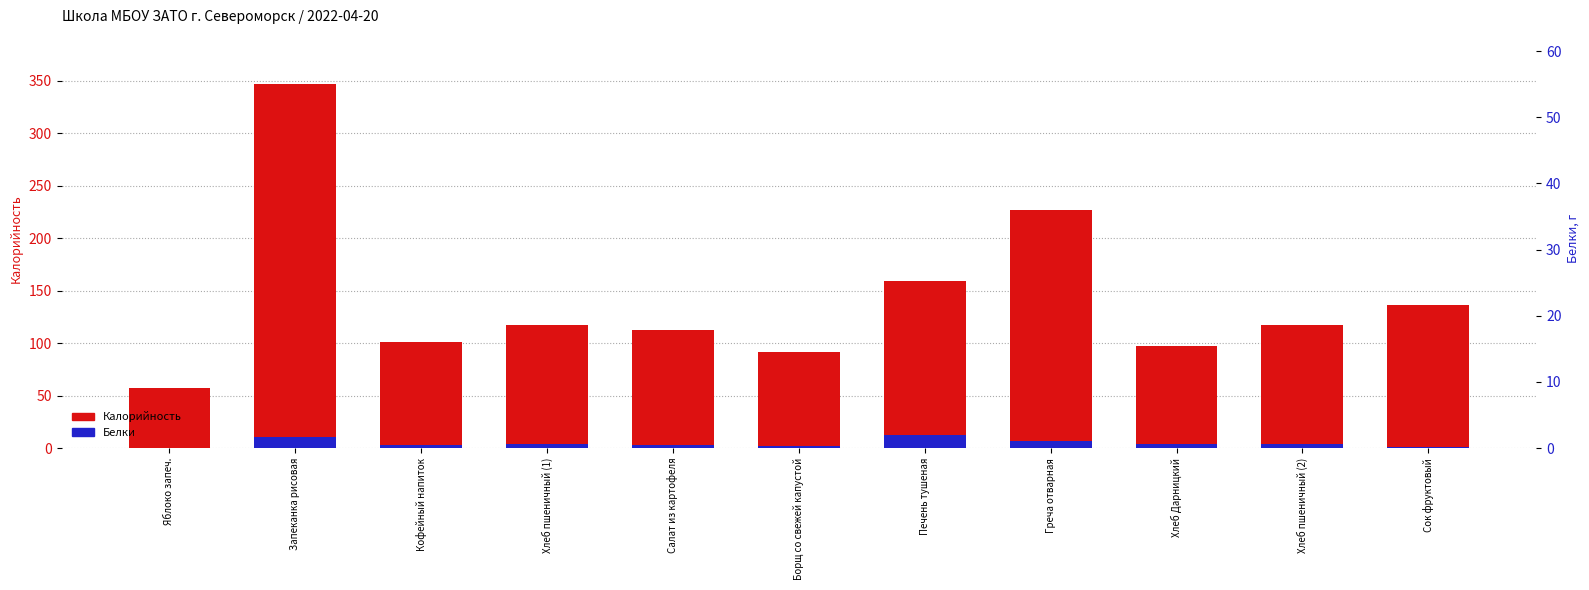

What are all the series names shown in the legend?

Калорийность, Белки